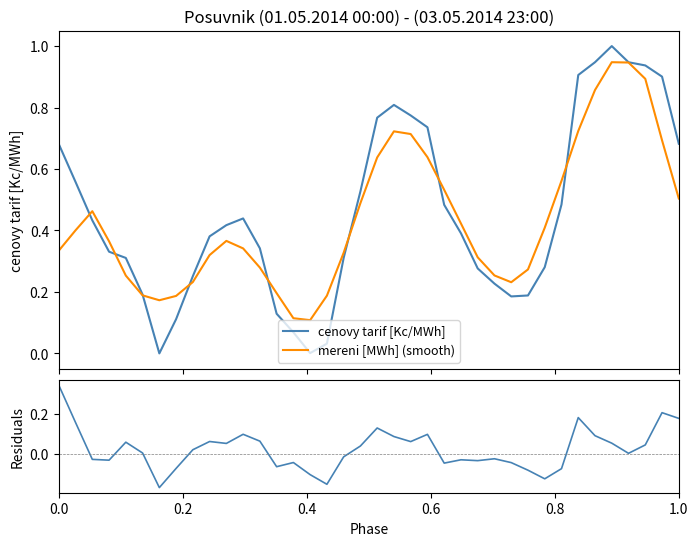

True or false: Residuals and cenovy tarif [Kc/MWh] intersect in this chart.

False